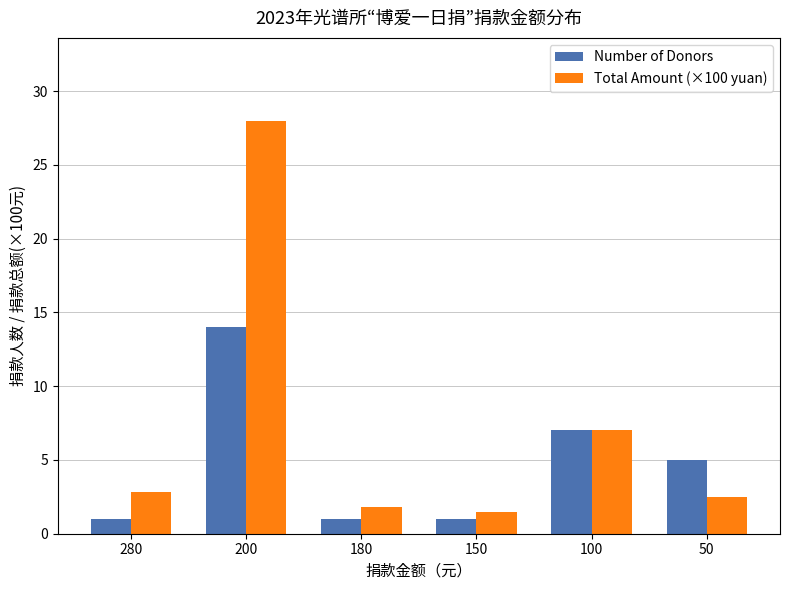

At which label does Total Amount (×100 yuan) first exceed 2?

280